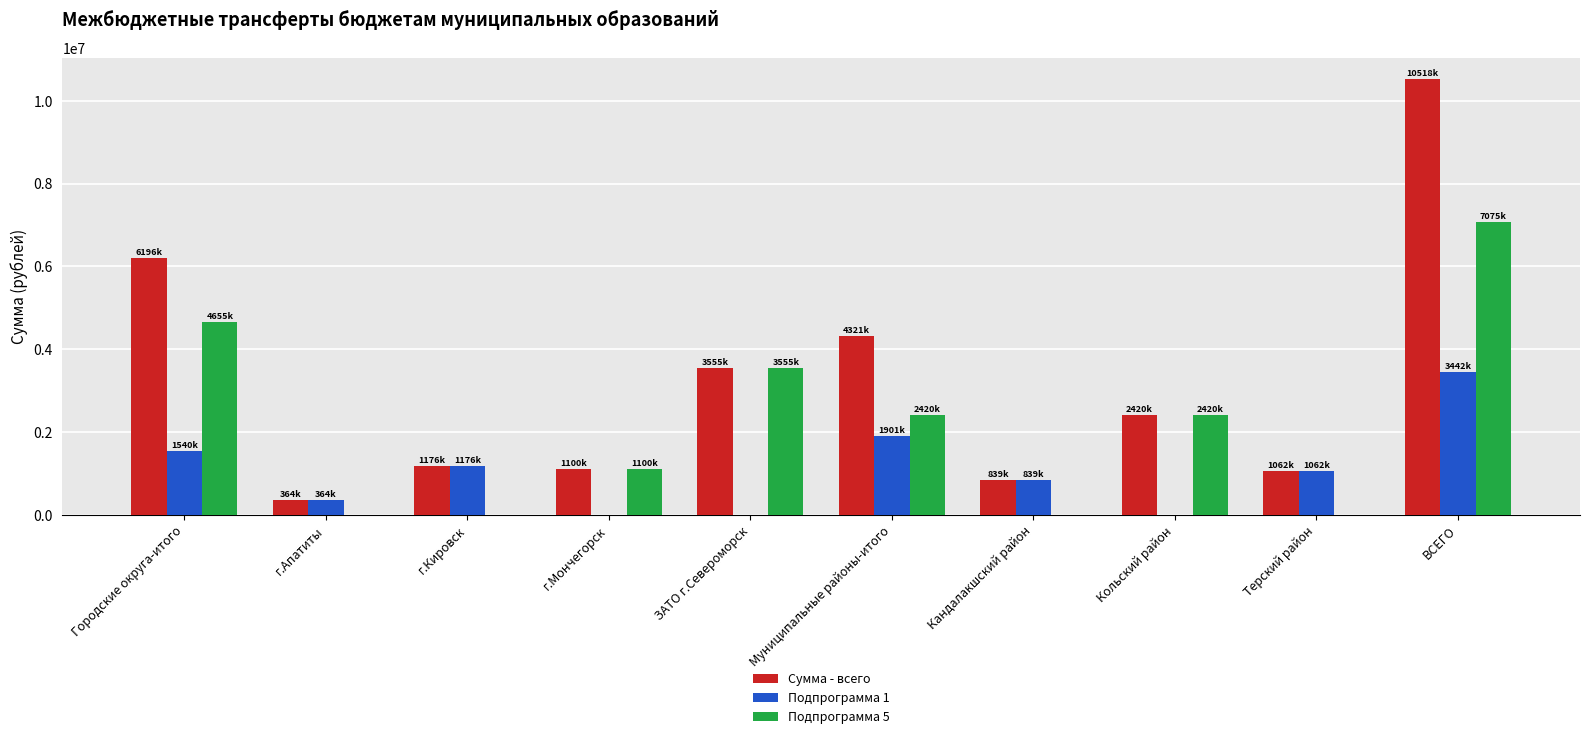

The value of Подпрограмма 1 at г.Апатиты is 364218. True or false?

True